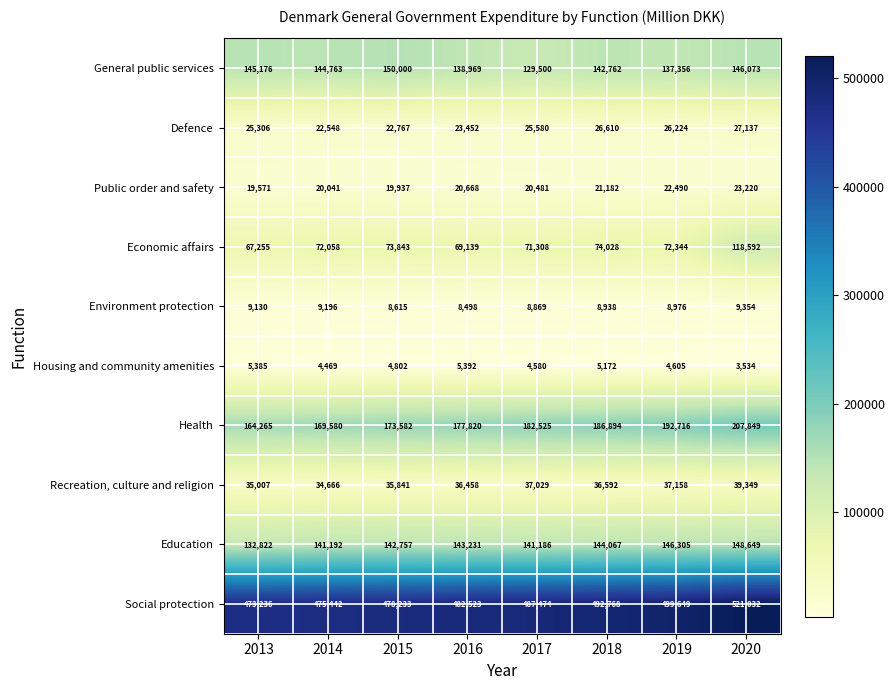

How many categories are shown in the chart?

8